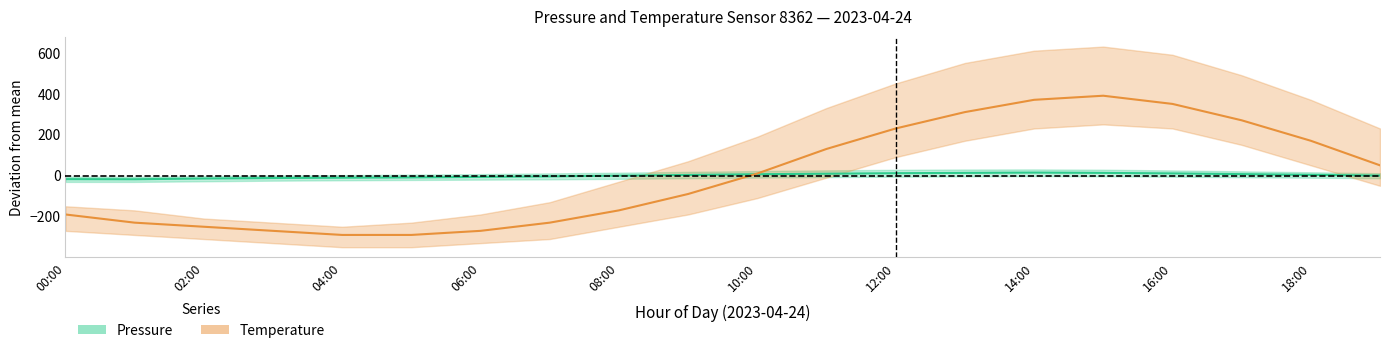

What is the difference between the maximum and minimum values in the pressure series?

32.5